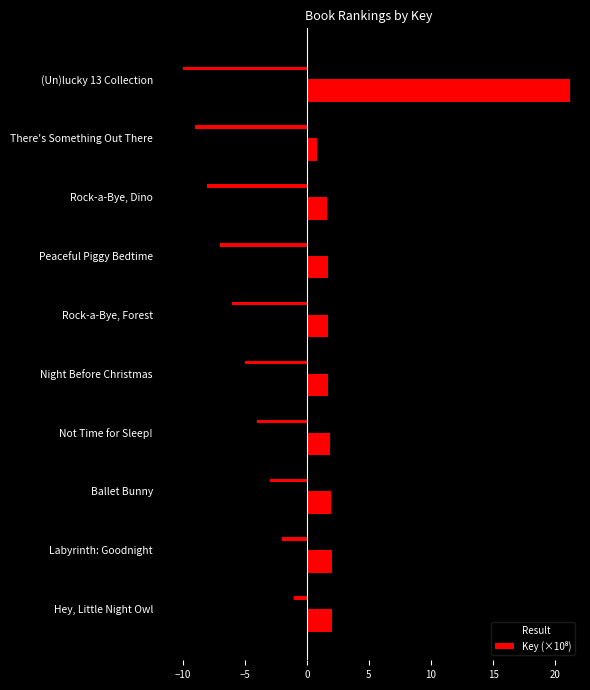

What is the lowest value of the Result series?

-10.0